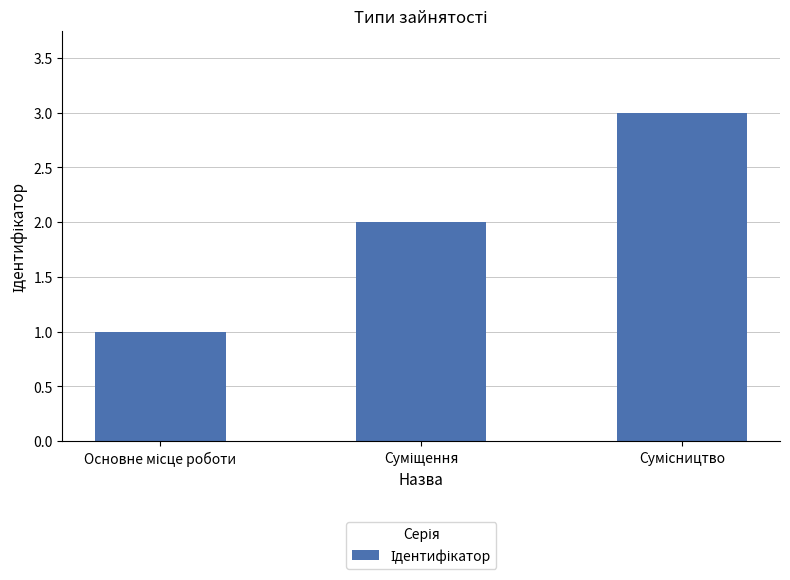

What is the greatest value displayed?

3